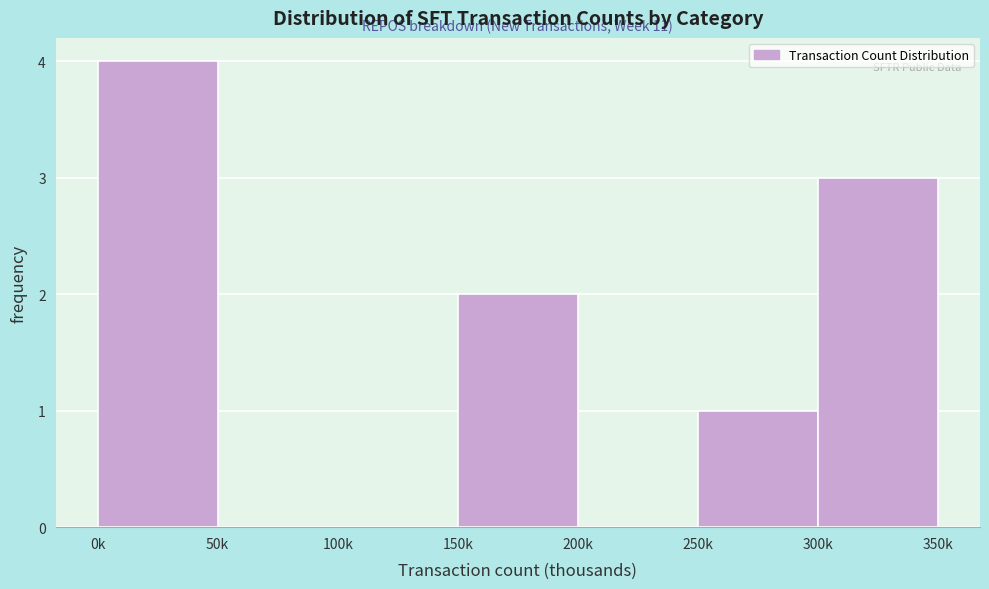

Reading left to right, list all the values displayed in this chart.

0k=4	50k=0	100k=0	150k=2	200k=0	250k=1	300k=3